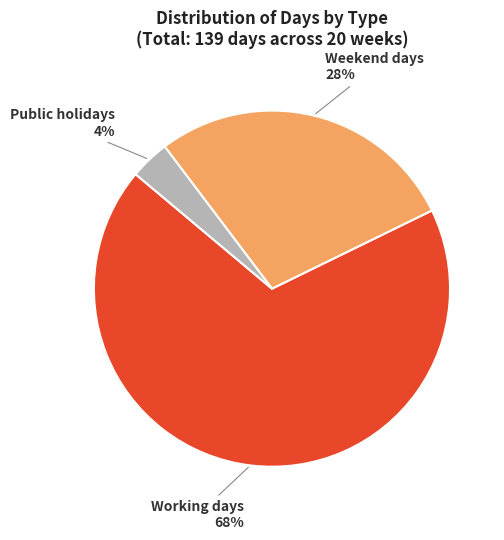

True or false: Weekend days accounts for 39% of the total.

False